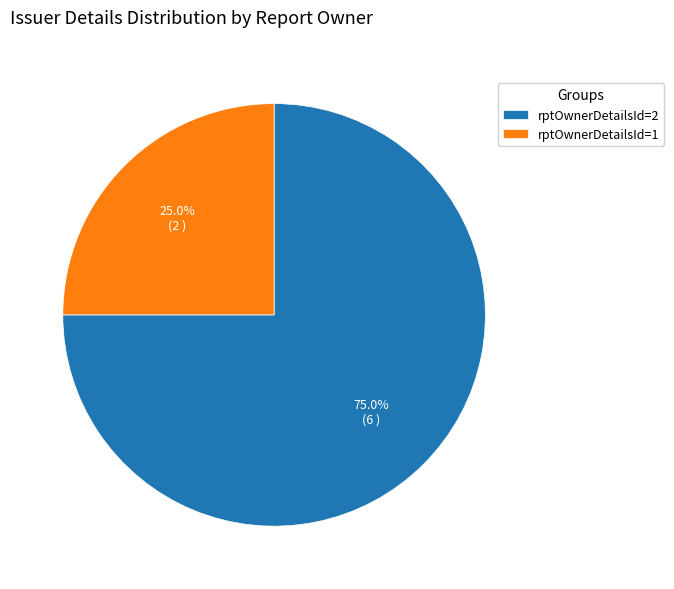

Is rptOwnerDetailsId=2 the majority of the pie?

Yes